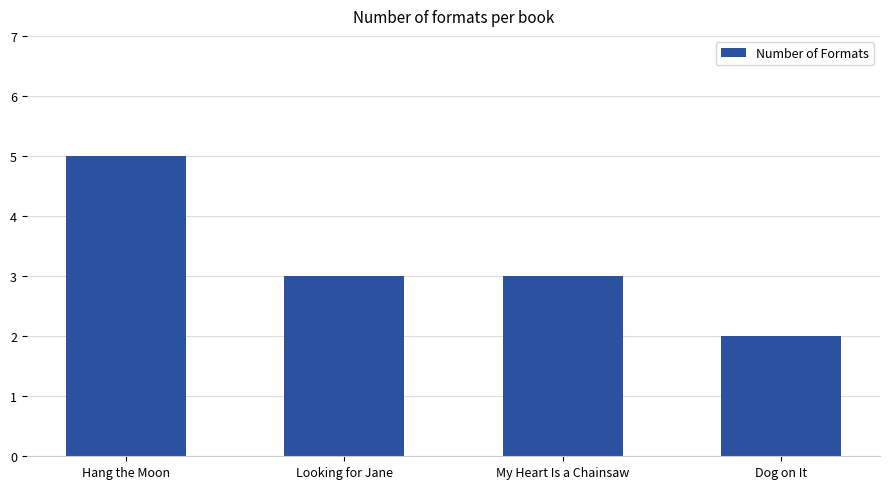

Is it true that the value at Hang the Moon is 2?

False